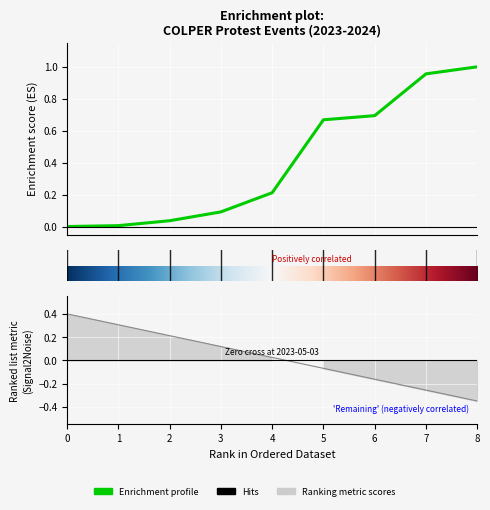

What is the sum of all values?

3.7